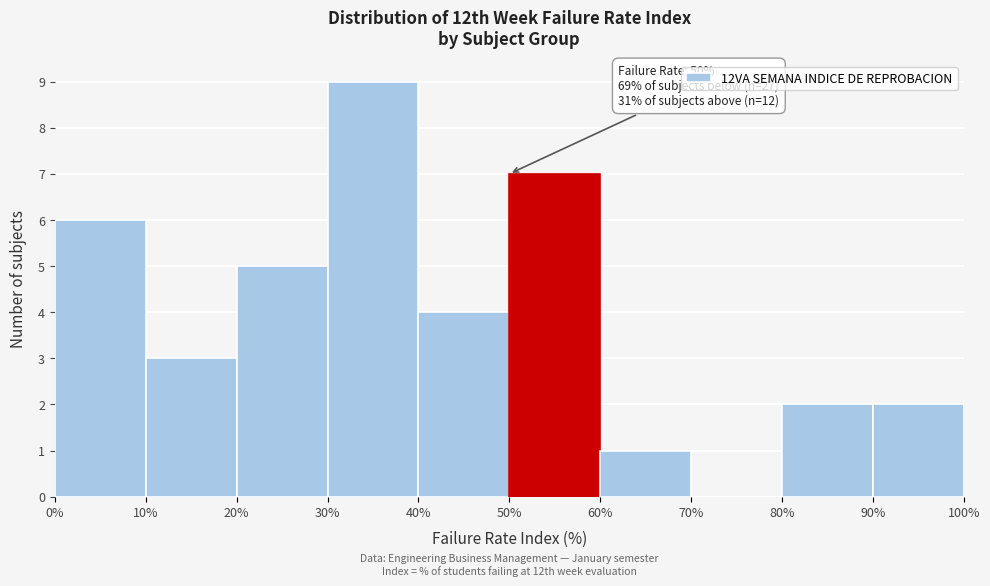

Which range on the x-axis has the tallest bar?

30% to 40%